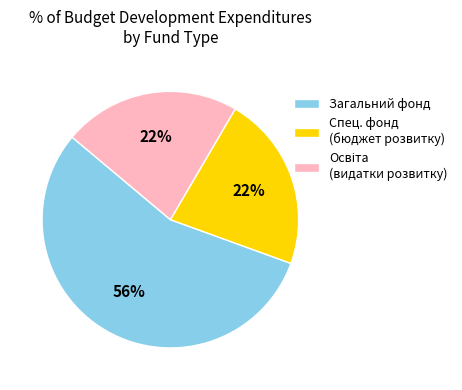

How many slices are in this pie chart?

3